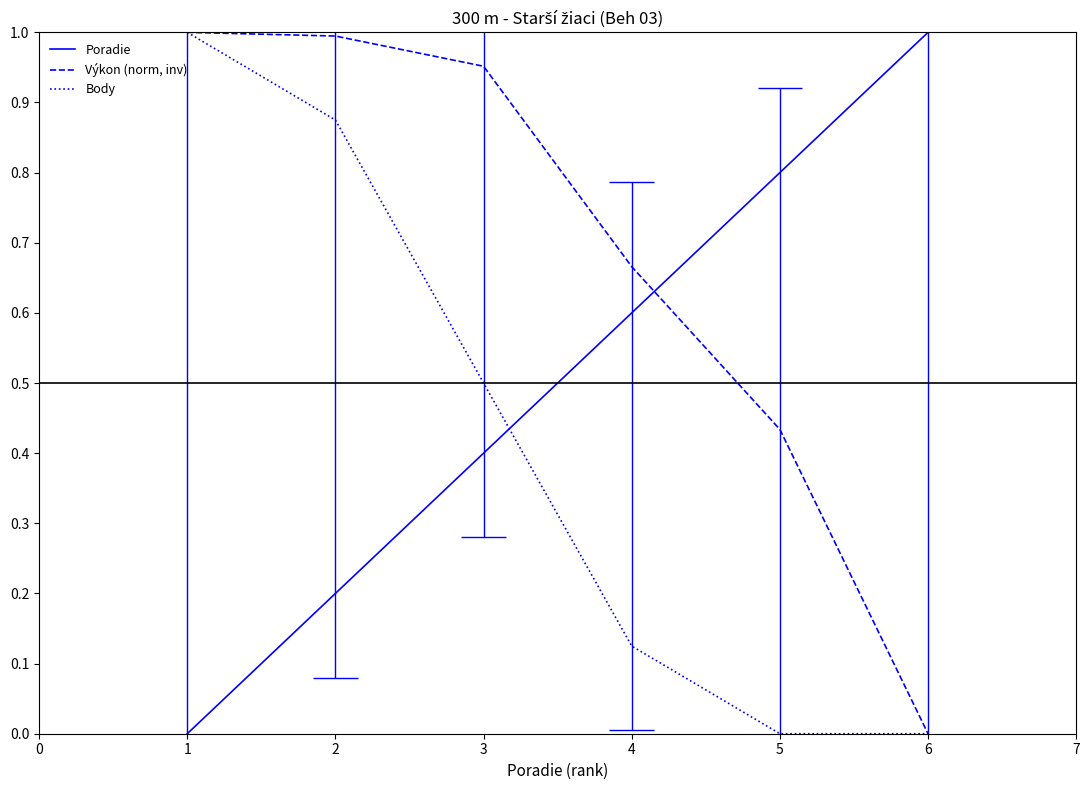

List the series in order of their peak value, highest first.

Poradie, Výkon (norm, inv), Body